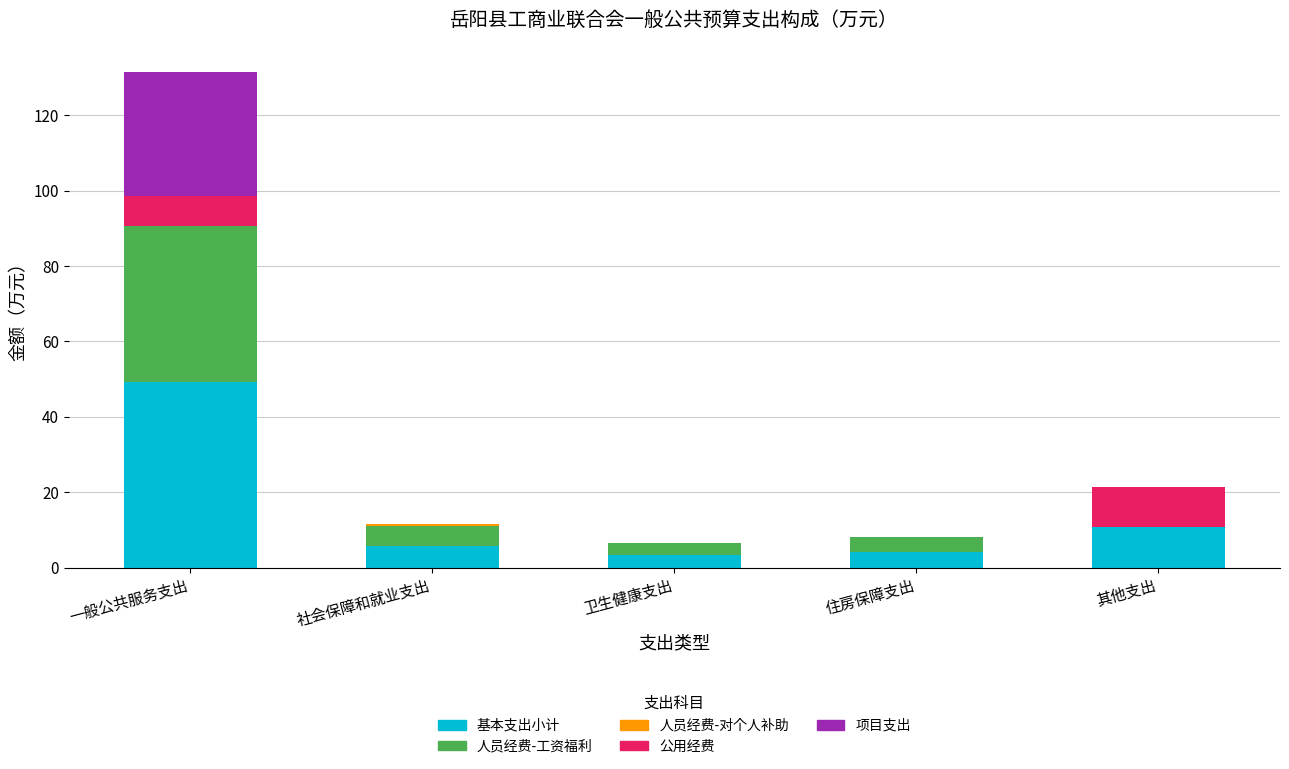

At which category is the sum across all series the highest?

一般公共服务支出